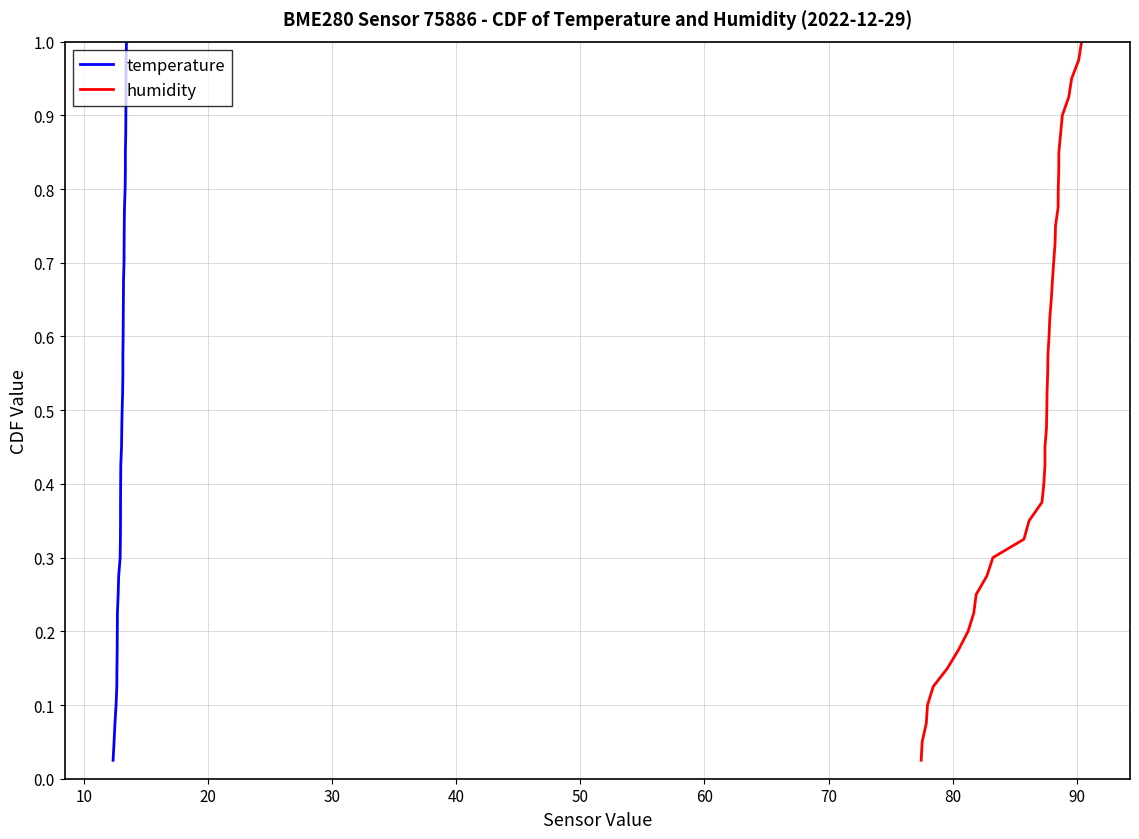

Reading left to right, list all the values displayed in this chart.

temperature: 0.0	0.1	0.1	0.1	0.1	0.1	0.2	0.2	0.2	0.2	0.3	0.3	0.3	0.3	0.4	0.4	0.4	0.5	0.5	0.5	0.5	0.6	0.6	0.6	0.6	0.7	0.7	0.7	0.7	0.8	0.8	0.8	0.8	0.8	0.9	0.9	0.9	0.9	1.0	1.0
humidity: 0.0	0.1	0.1	0.1	0.1	0.1	0.2	0.2	0.2	0.2	0.3	0.3	0.3	0.3	0.4	0.4	0.4	0.5	0.5	0.5	0.5	0.6	0.6	0.6	0.6	0.7	0.7	0.7	0.7	0.8	0.8	0.8	0.8	0.8	0.9	0.9	0.9	0.9	1.0	1.0